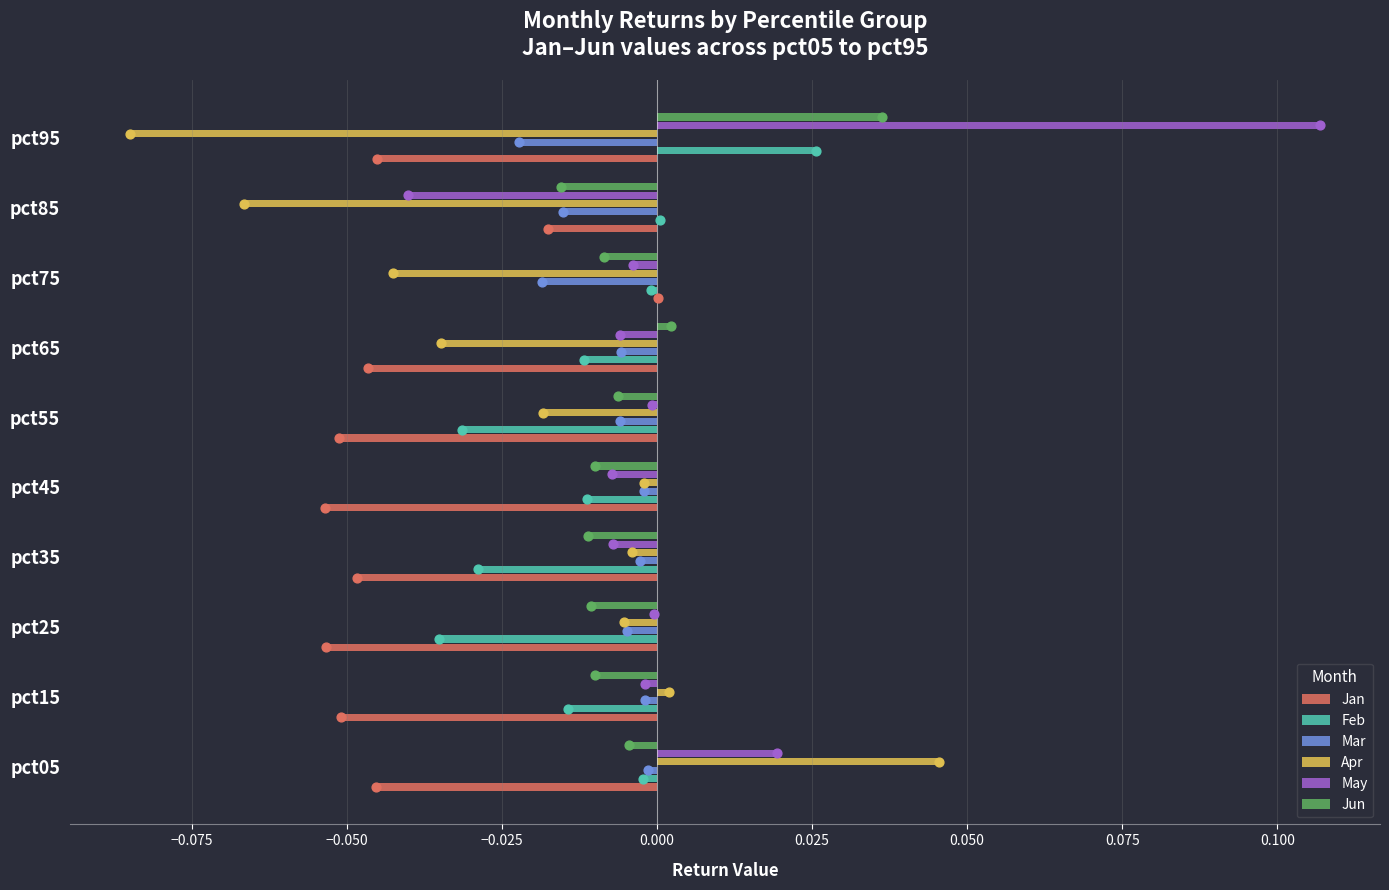

Which series has the largest Y range (max minus min)?

May